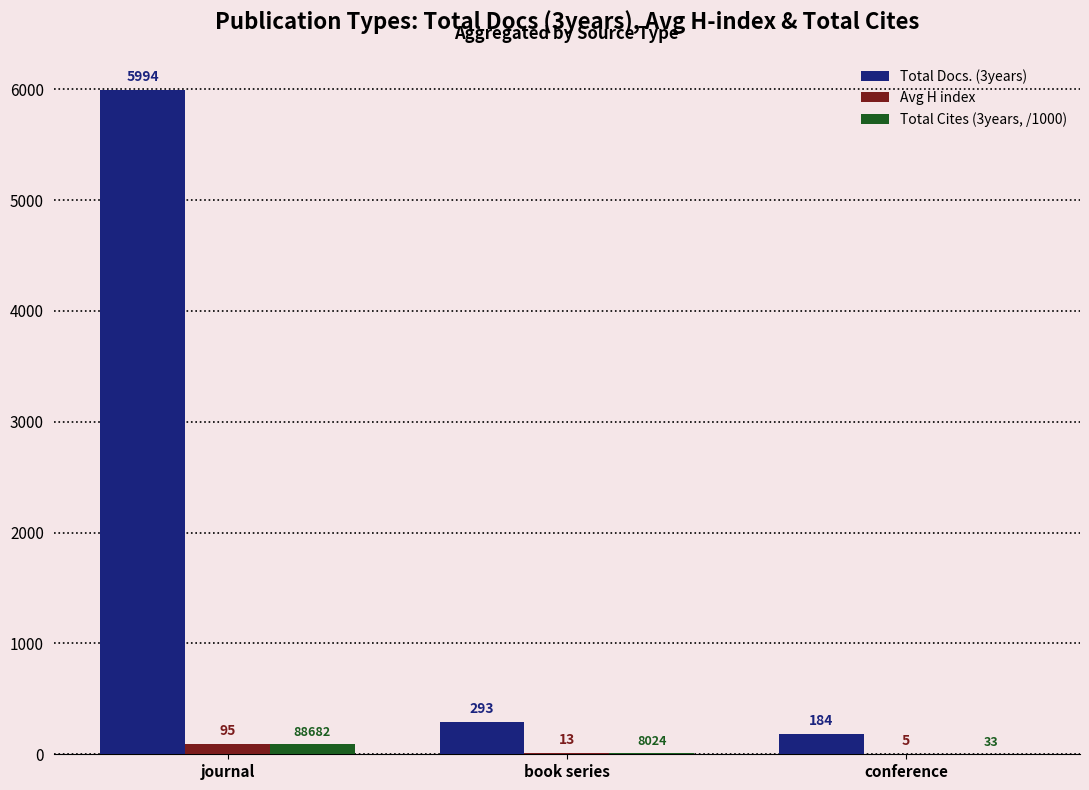

Which series has the largest total across all categories?

Total Docs. (3years)